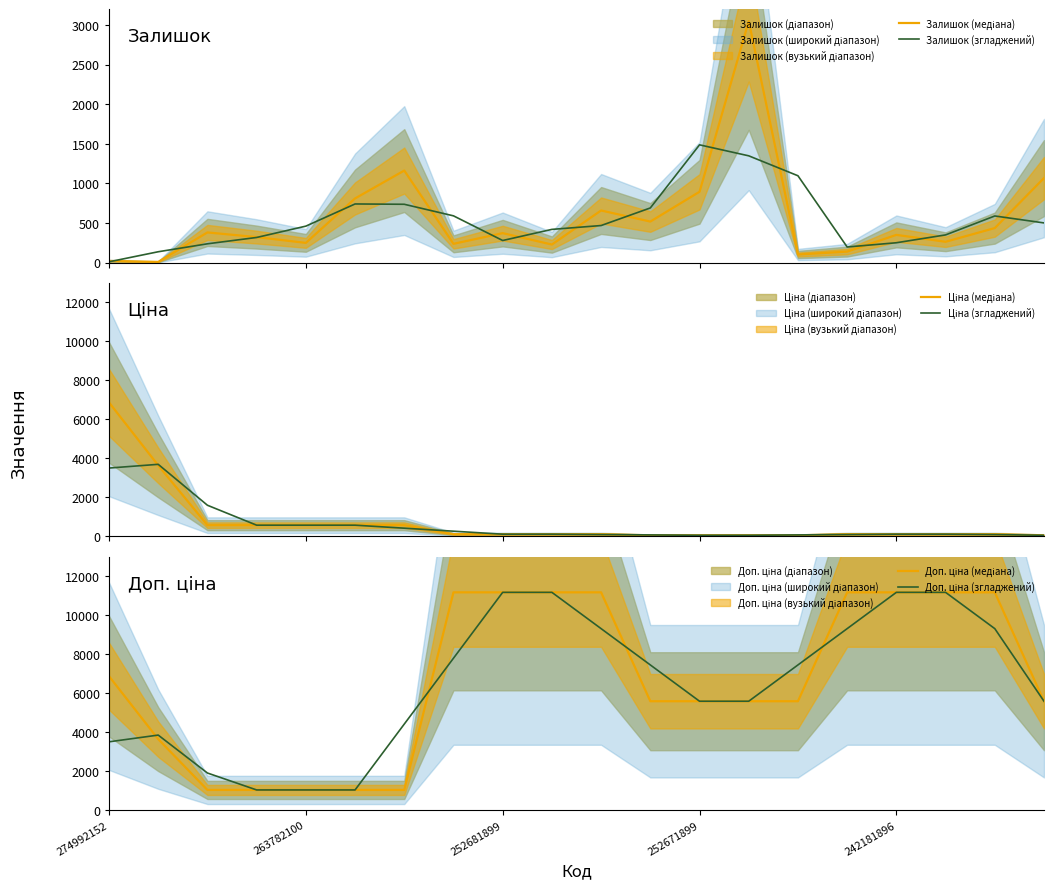

True or false: Залишок (медіана) and Доп. ціна (згладжений) intersect in this chart.

False